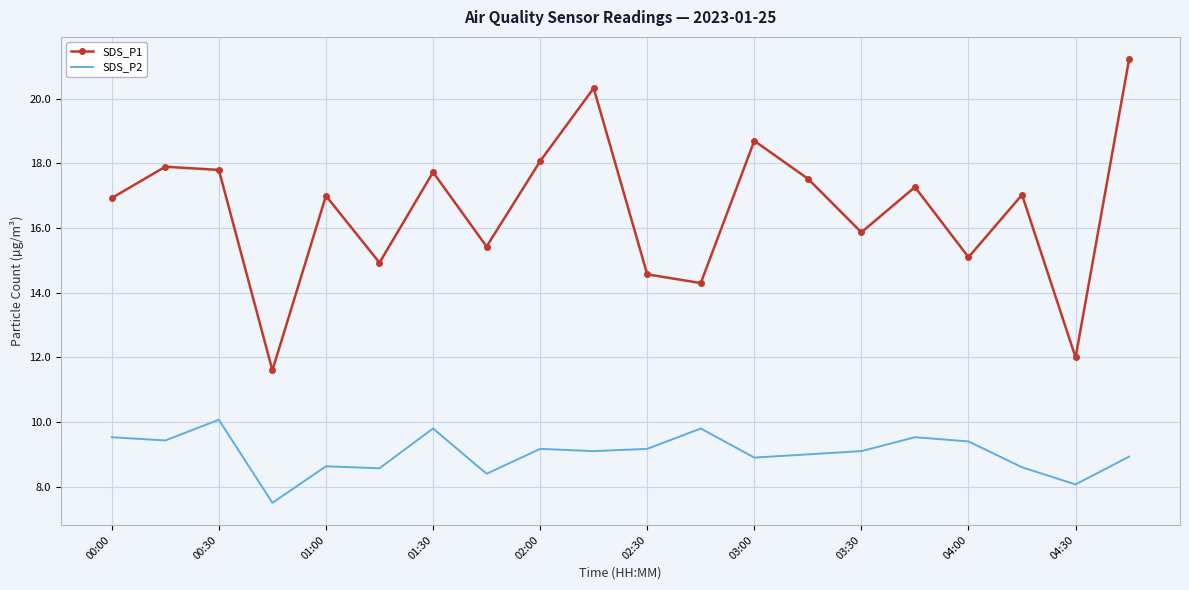

What is the maximum value for SDS_P1?

21.2